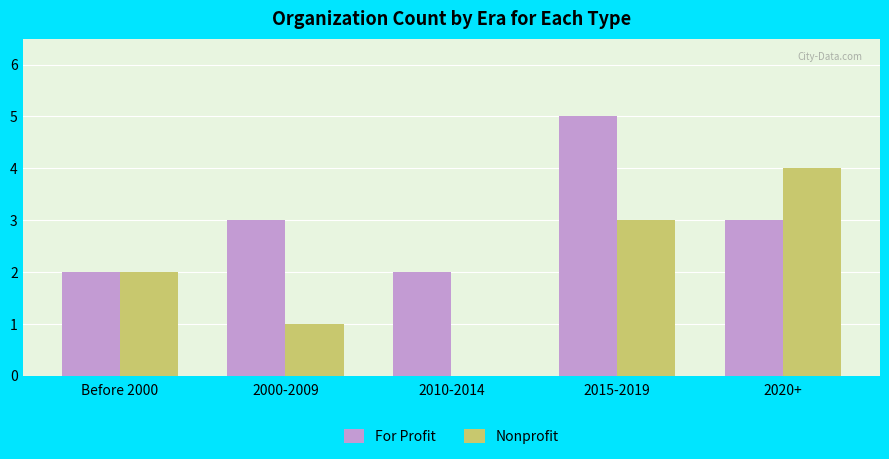

Reading left to right, list all the values displayed in this chart.

For Profit: 2	3	2	5	3
Nonprofit: 2	1	0	3	4